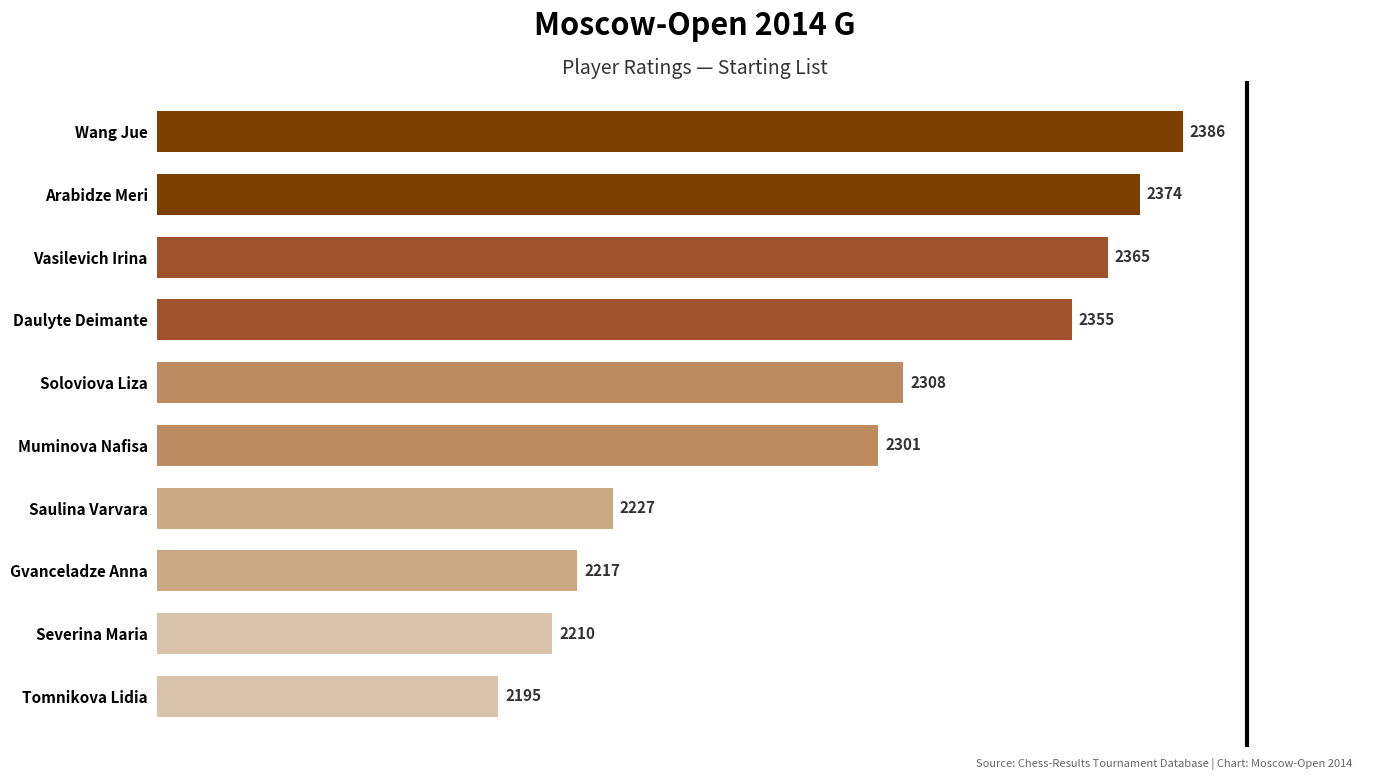

List the labels in order of value, largest first.

Wang Jue, Arabidze Meri, Vasilevich Irina, Daulyte Deimante, Soloviova Liza, Muminova Nafisa, Saulina Varvara, Gvanceladze Anna, Severina Maria, Tomnikova Lidia